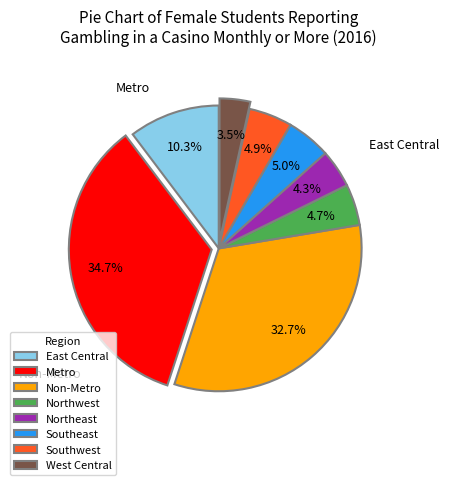

Does Southeast account for over 50% of the chart?

No